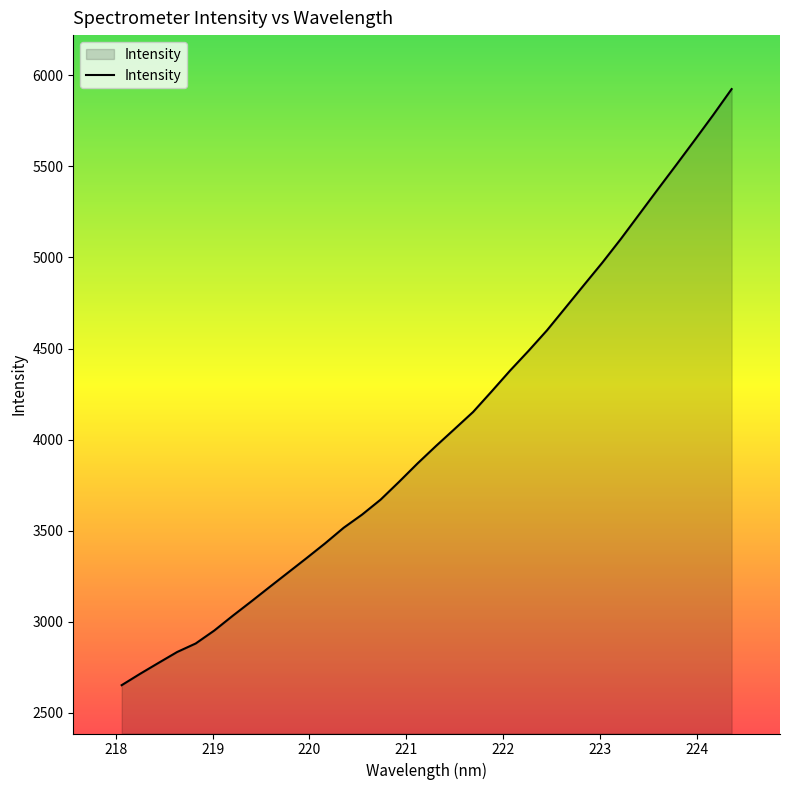

What is the greatest value displayed?

5923.9